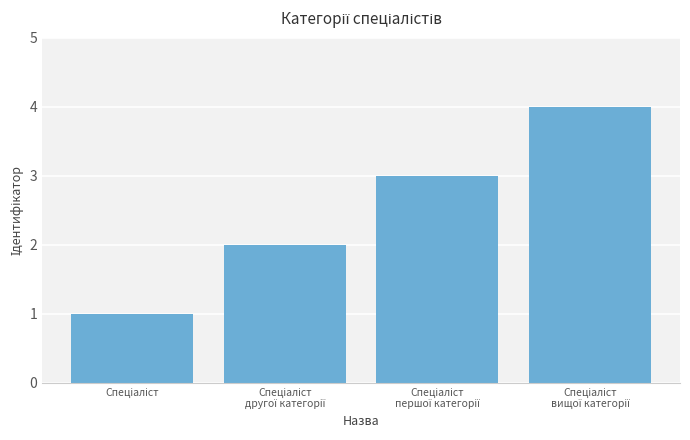

What is the maximum value shown in the chart?

4